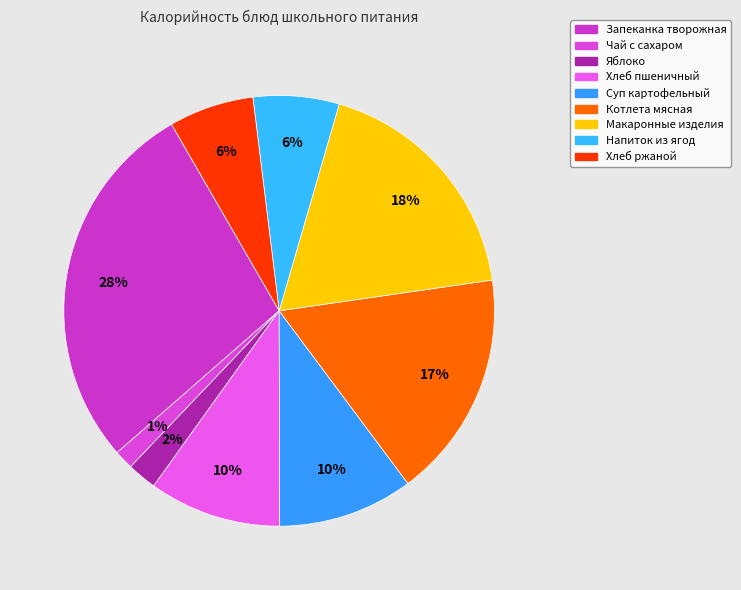

How many segments does this pie chart have?

9